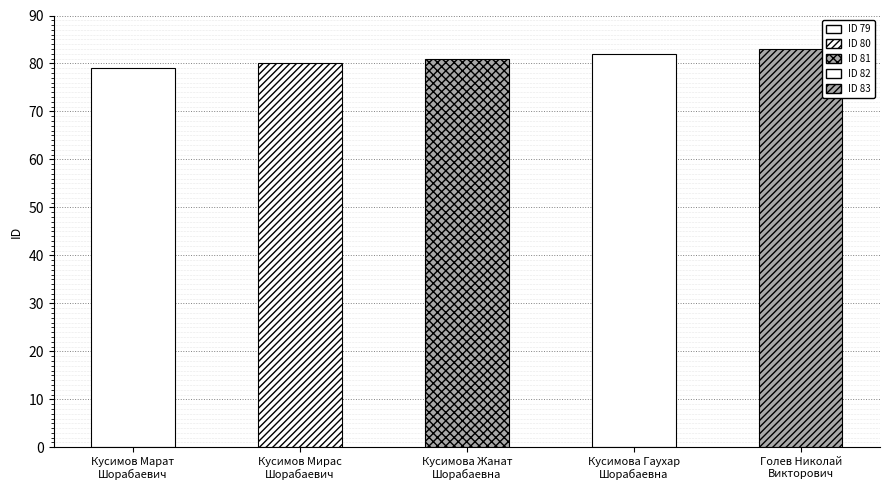

What is the label of the 1st bar from the left?

Кусимов Марат
Шорабаевич